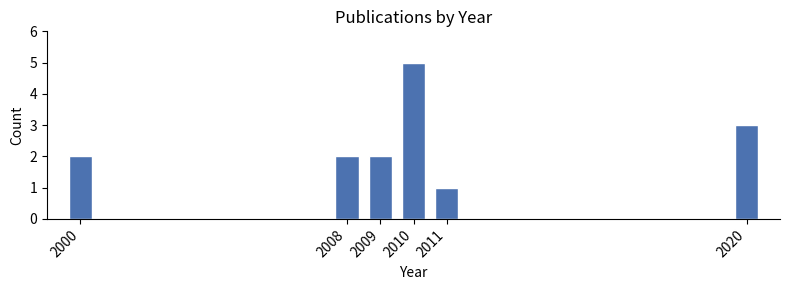

Reading left to right, extract all data points from this chart.

2000=2	2008=2	2009=2	2010=5	2011=1	2020=3